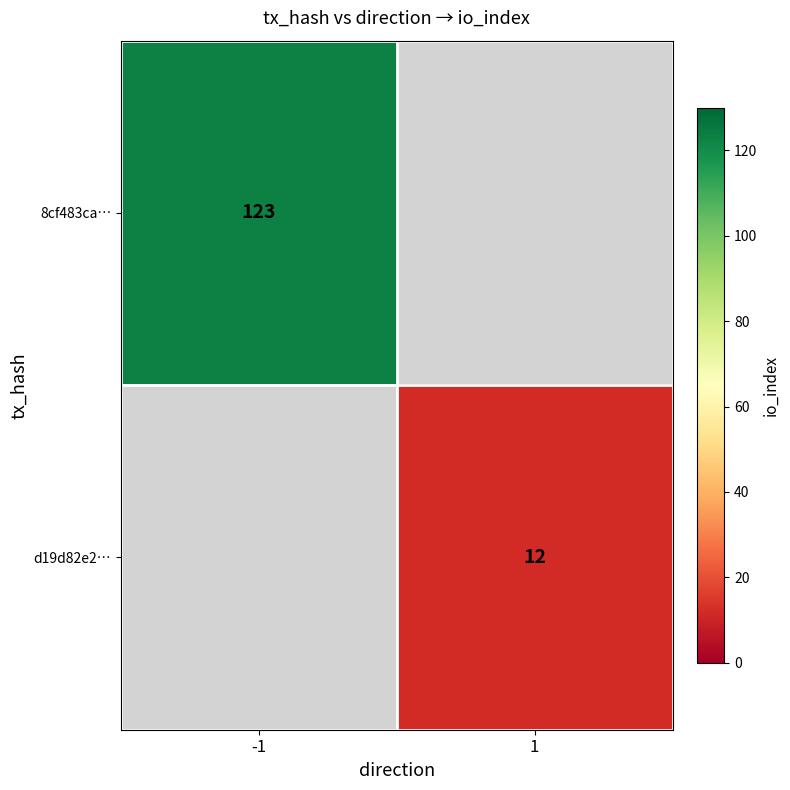

What is the maximum value shown in the chart?

123.0